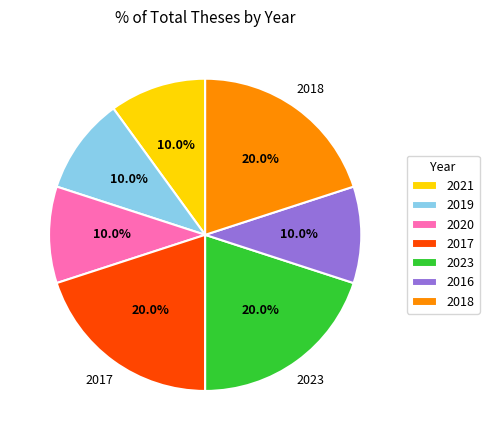

Is 2017 the majority of the pie?

No